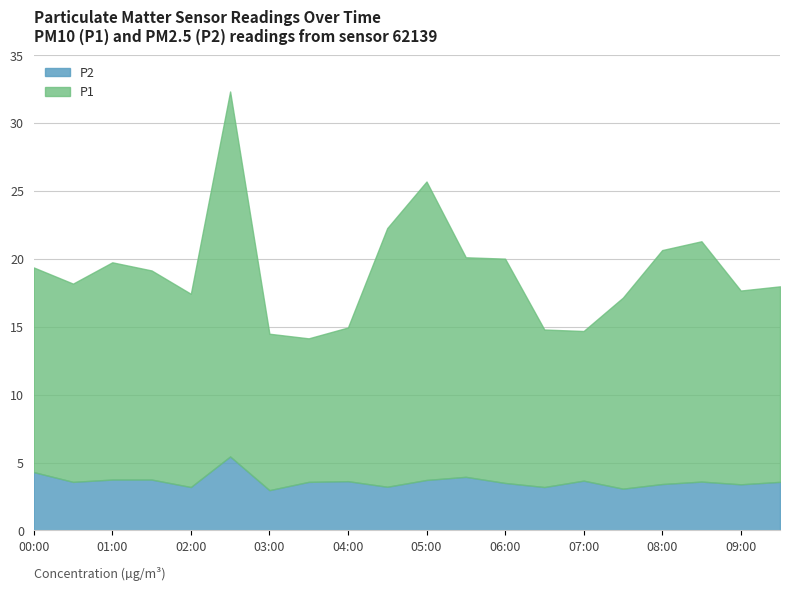

The P1 series shows 15.1 at 00:00. True or false?

True